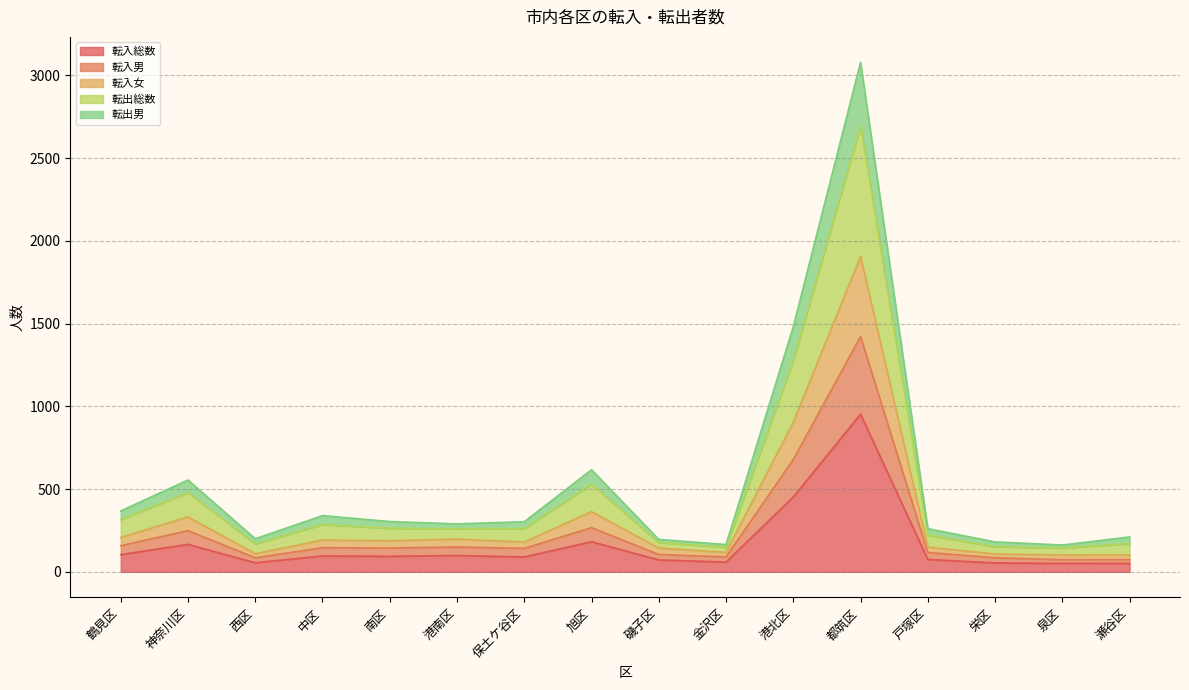

The 転入総数 series shows 92 at 栄区. True or false?

False